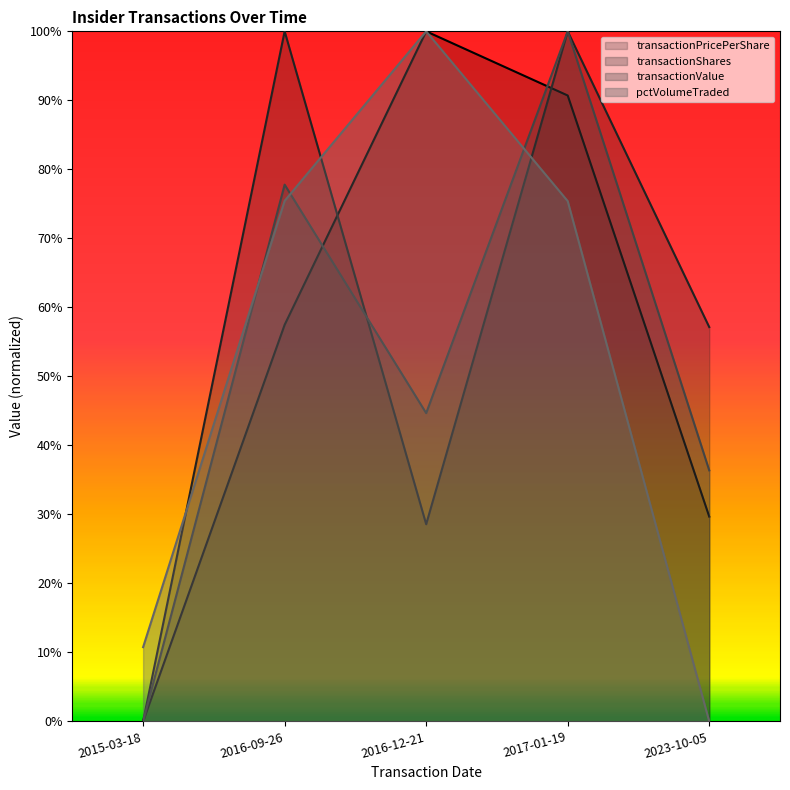

What is the difference between the maximum and second lowest values in the transactionValue series?

63.6